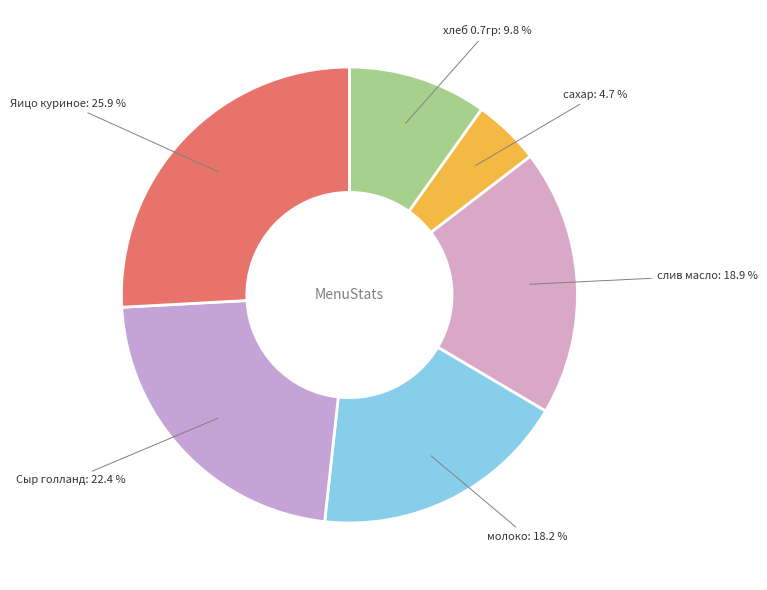

Which slice is the largest?

Яицо куриное